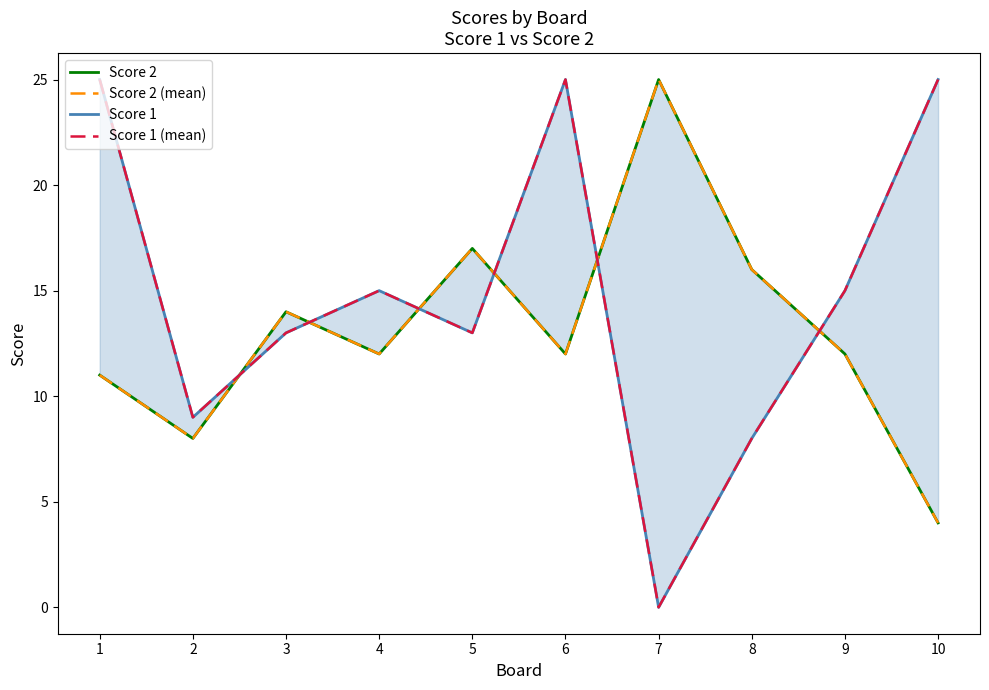

How many lines are shown in the chart?

4